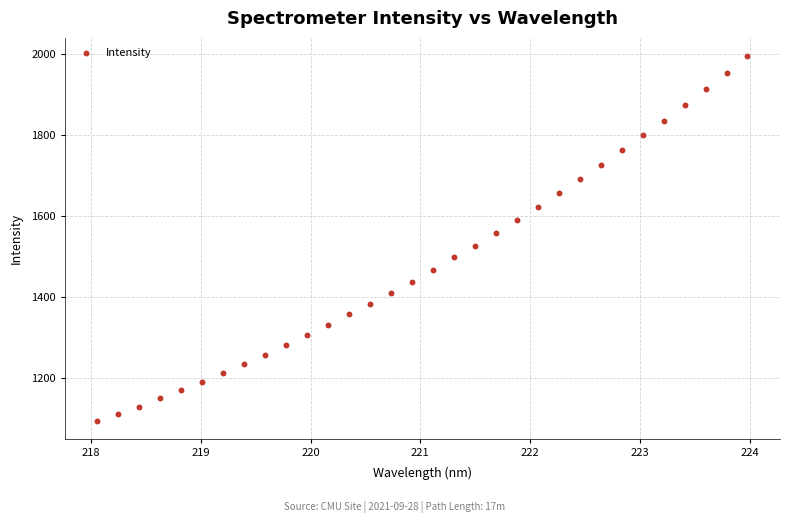

What is the range of Y values (max minus min)?

901.5